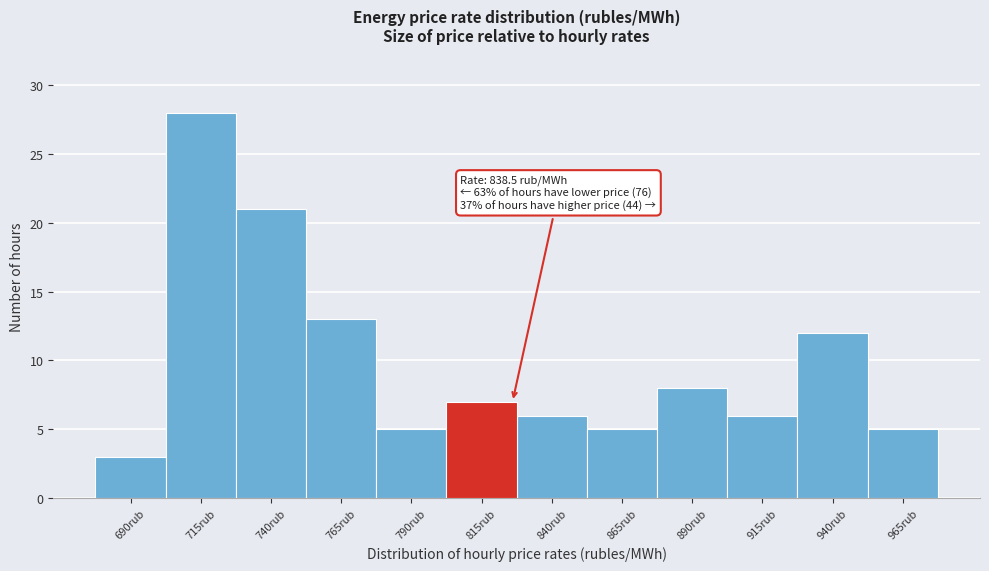

Reading left to right, extract all data points from this chart.

690rub=3	715rub=28	740rub=21	765rub=13	790rub=5	815rub=7	840rub=6	865rub=5	890rub=8	915rub=6	940rub=12	965rub=5